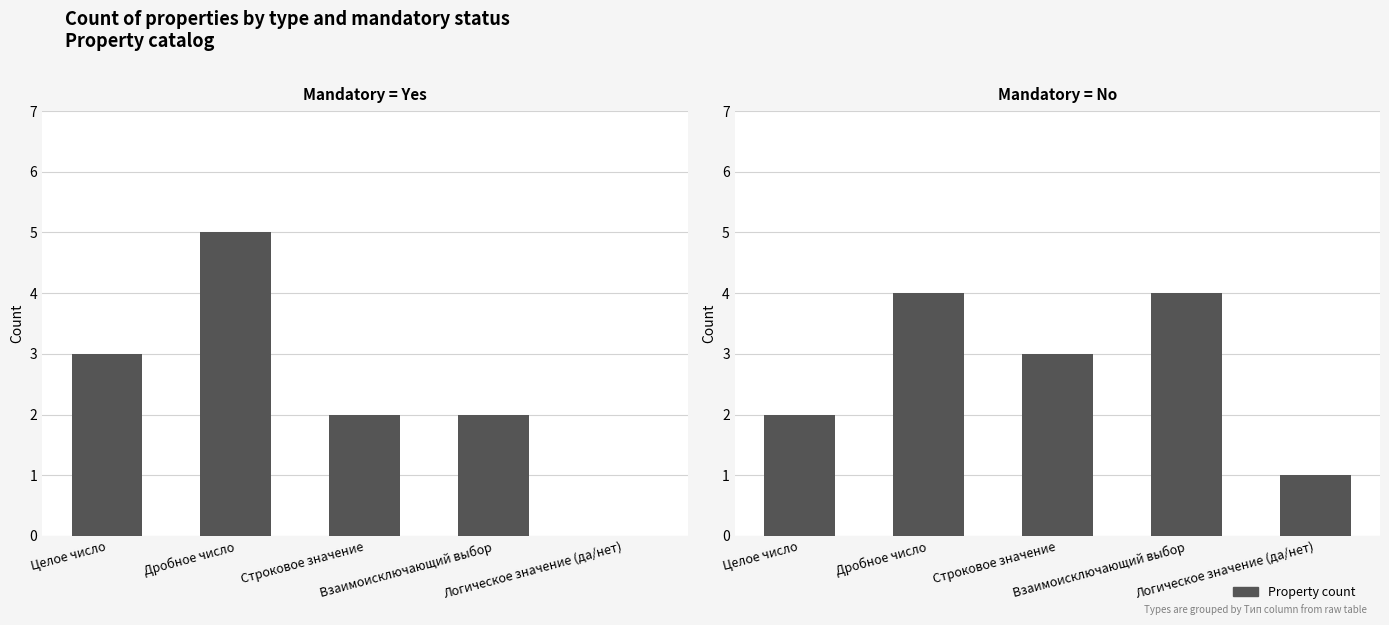

Read the Обязательное: Нет value at Взаимоисключающий выбор.

4